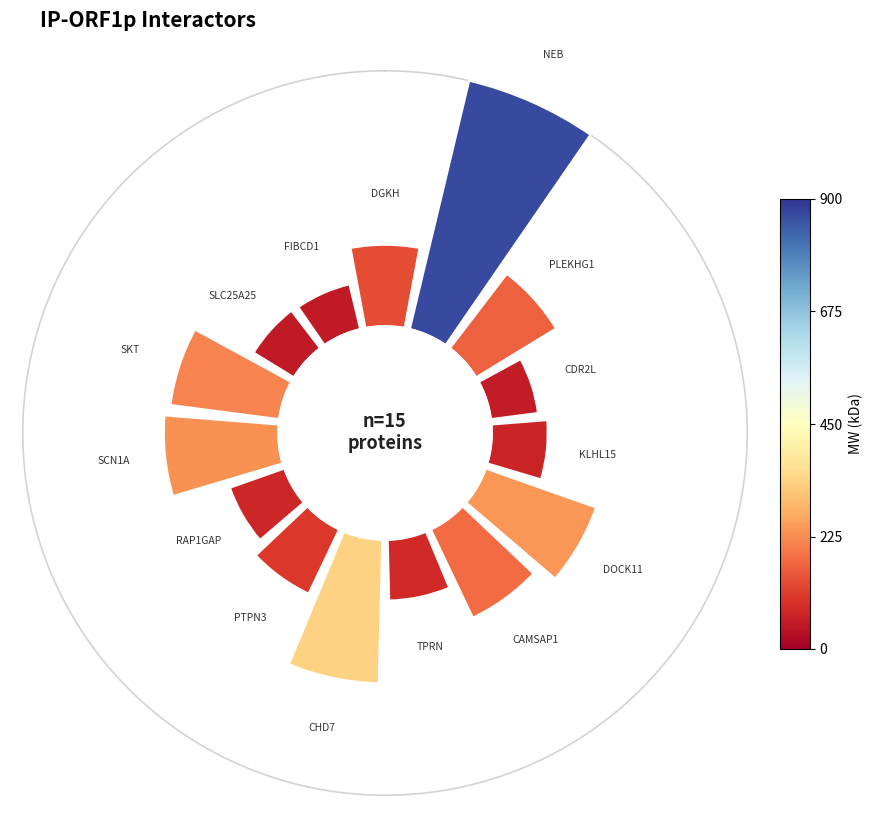

Does any single category account for the majority?

No